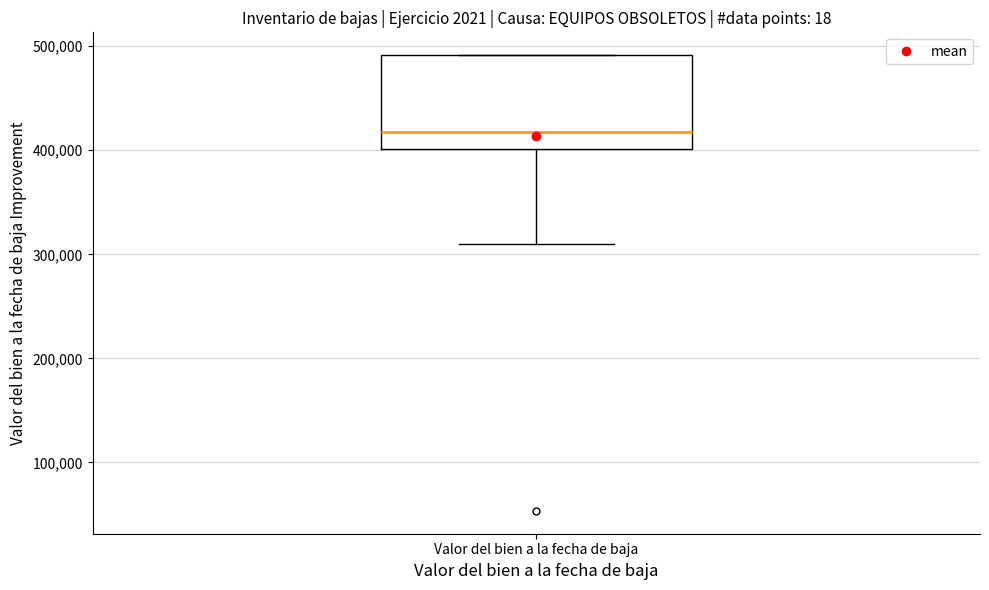

Where is the upper edge of the box for Valor del bien a la fecha de baja on the y-axis? The values are not printed on the chart, so give them approximately, as read against the axis.

490000